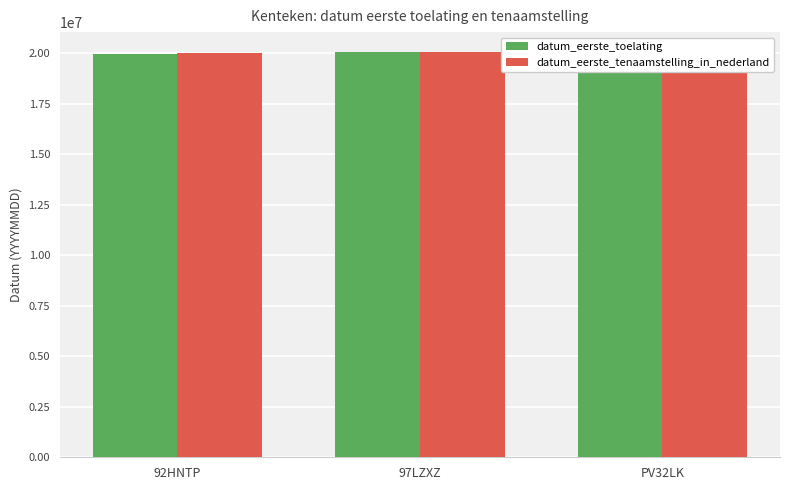

Is the value of datum_eerste_tenaamstelling_in_nederland at PV32LK greater than the value of datum_eerste_toelating at 97LZXZ?

No